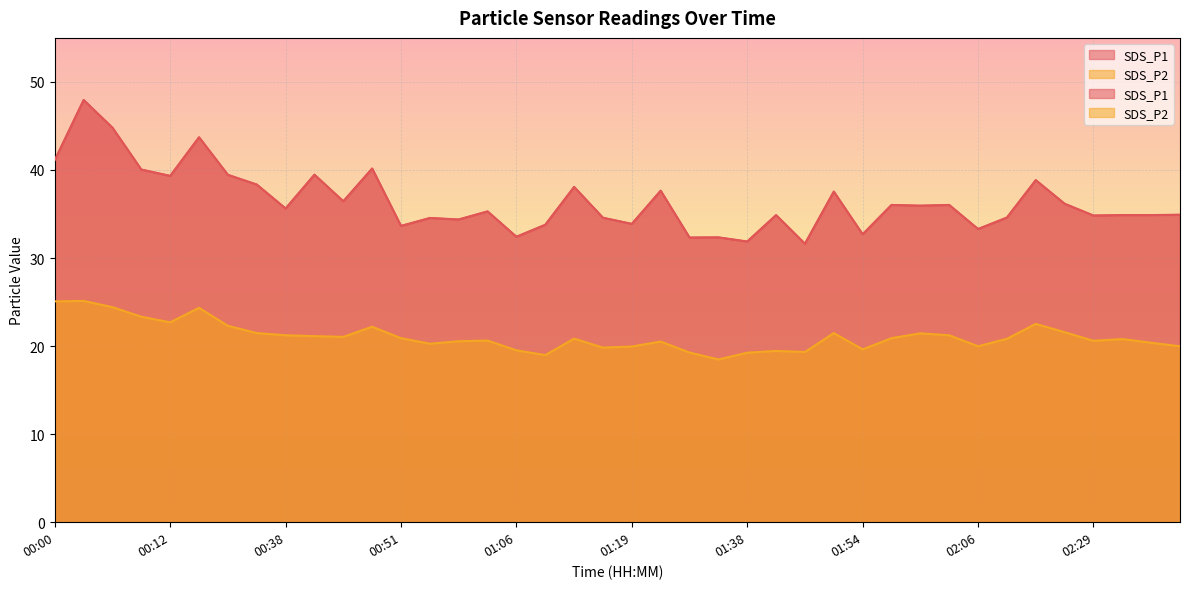

List the series in order of their peak value, lowest first.

SDS_P2, SDS_P1